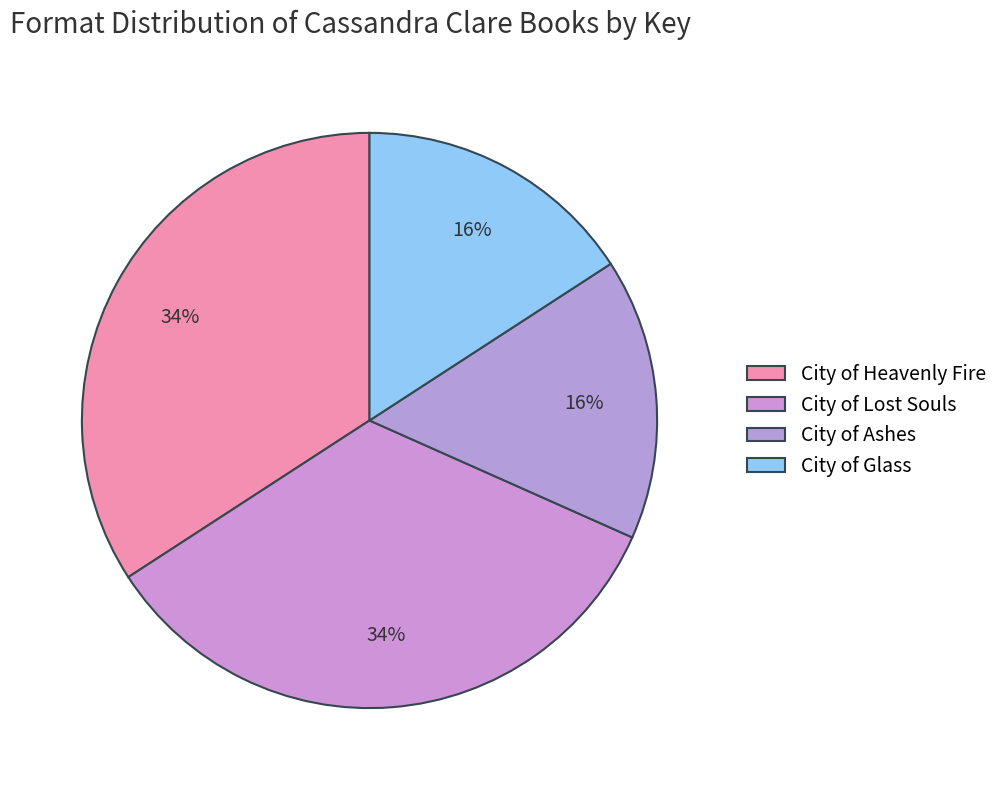

How many segments does this pie chart have?

4